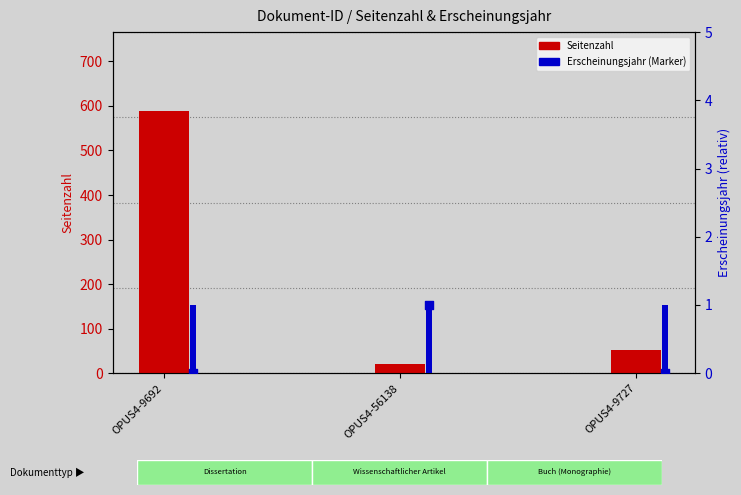

Which series has the largest Y range (max minus min)?

Seitenzahl